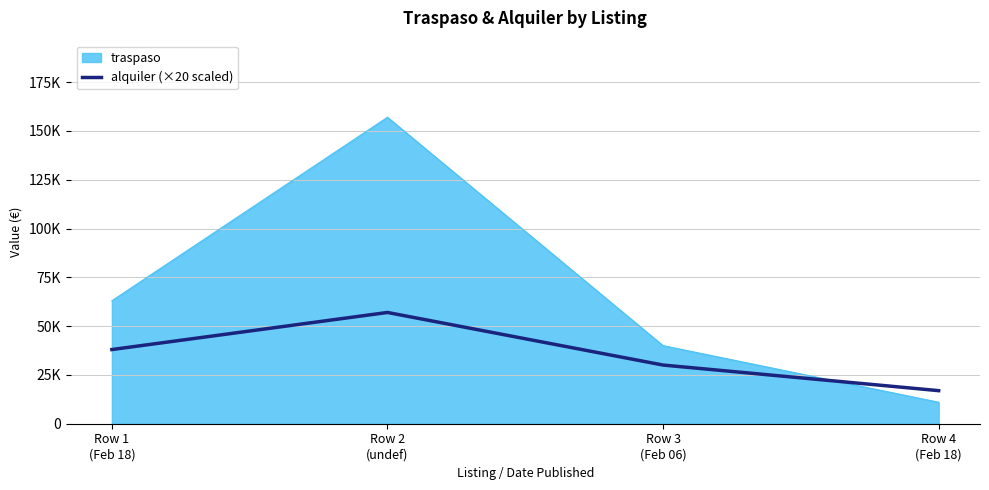

What are all the series names shown in the legend?

traspaso, alquiler (×20 scaled)